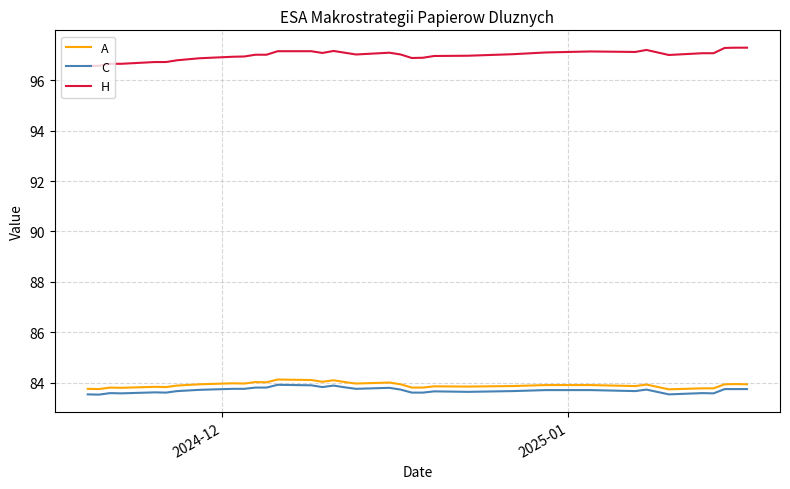

Does the chart display data point markers on the line(s)?

No